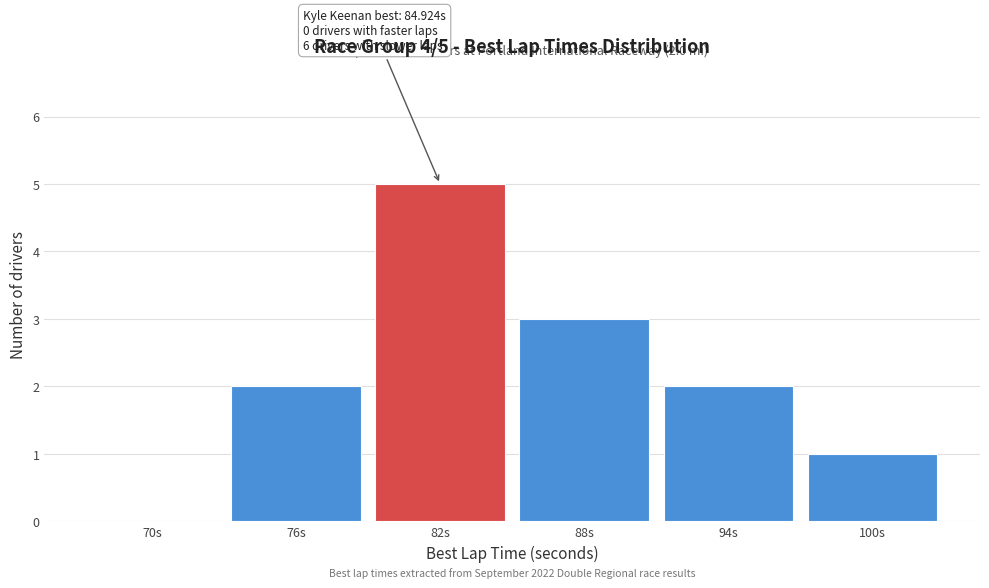

Reading left to right, what are all the values shown in this chart?

70s=0	76s=2	82s=5	88s=3	94s=2	100s=1